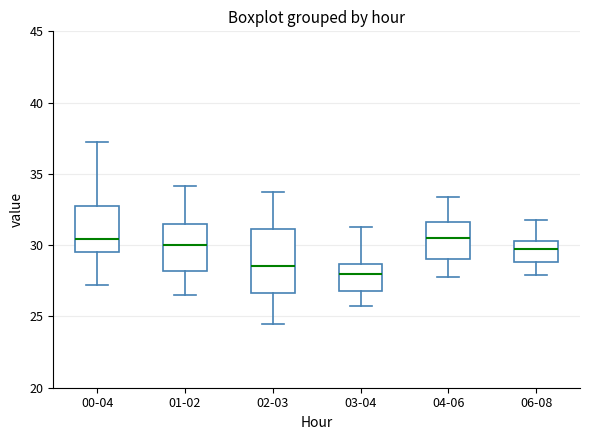

Which box is the tallest, from its lower edge to its upper edge?

02-03